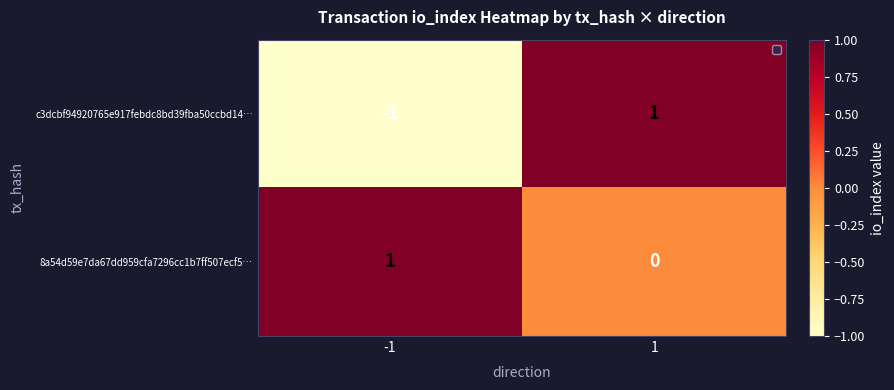

Rank the series at -1 from lowest to highest value.

c3dcbf94920765e917febdc8bd39fba50ccbd14…, 8a54d59e7da67dd959cfa7296cc1b7ff507ecf5…